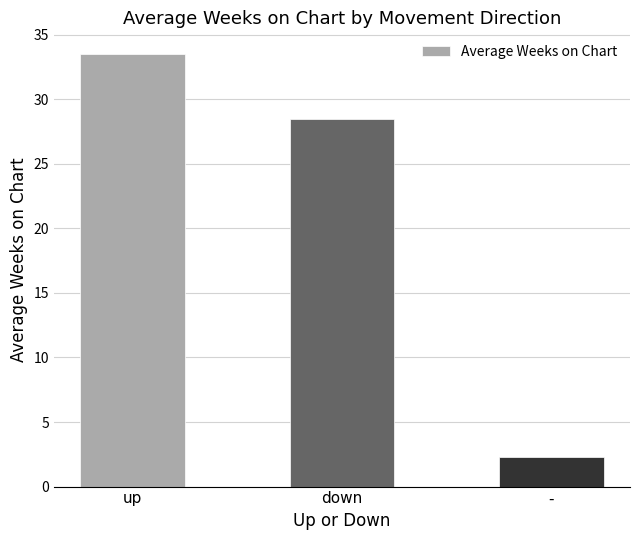

Are the bars grouped side by side (vs. stacked)?

No